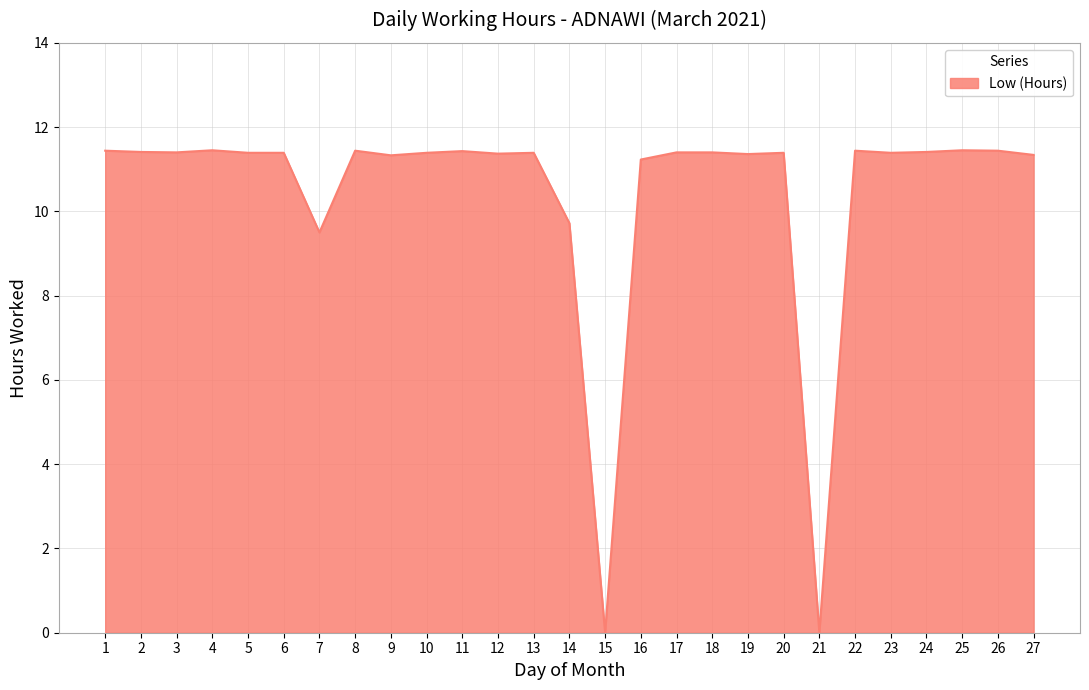

What value does the data have at 6?

11.4